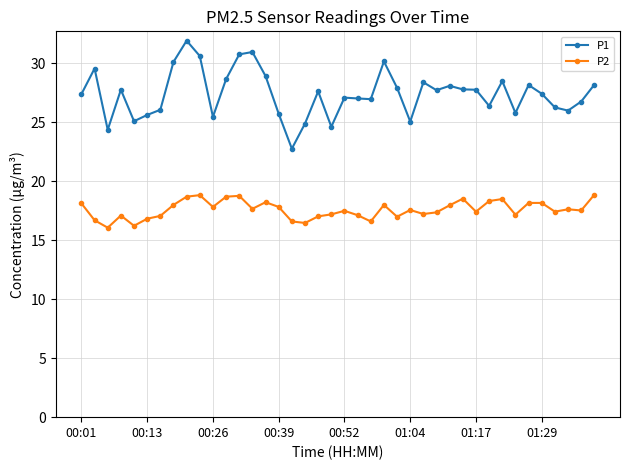

True or false: P1 and P2 intersect in this chart.

False